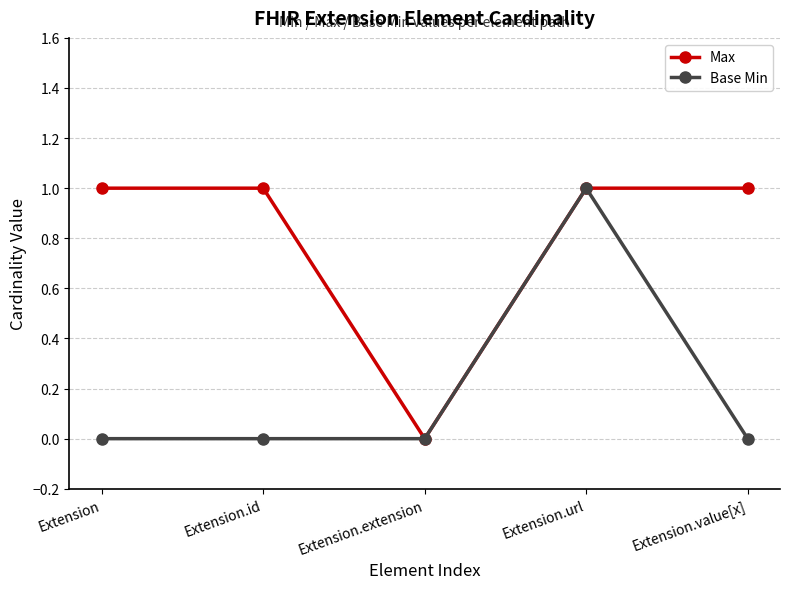

At which category is the sum across all series the highest?

Extension.url